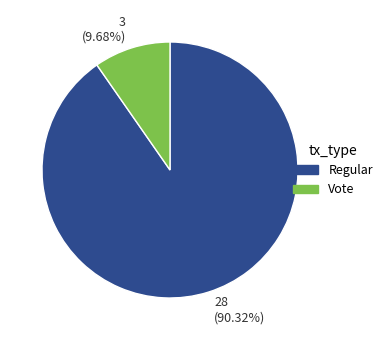

What is the majority slice?

28 (90.32%)